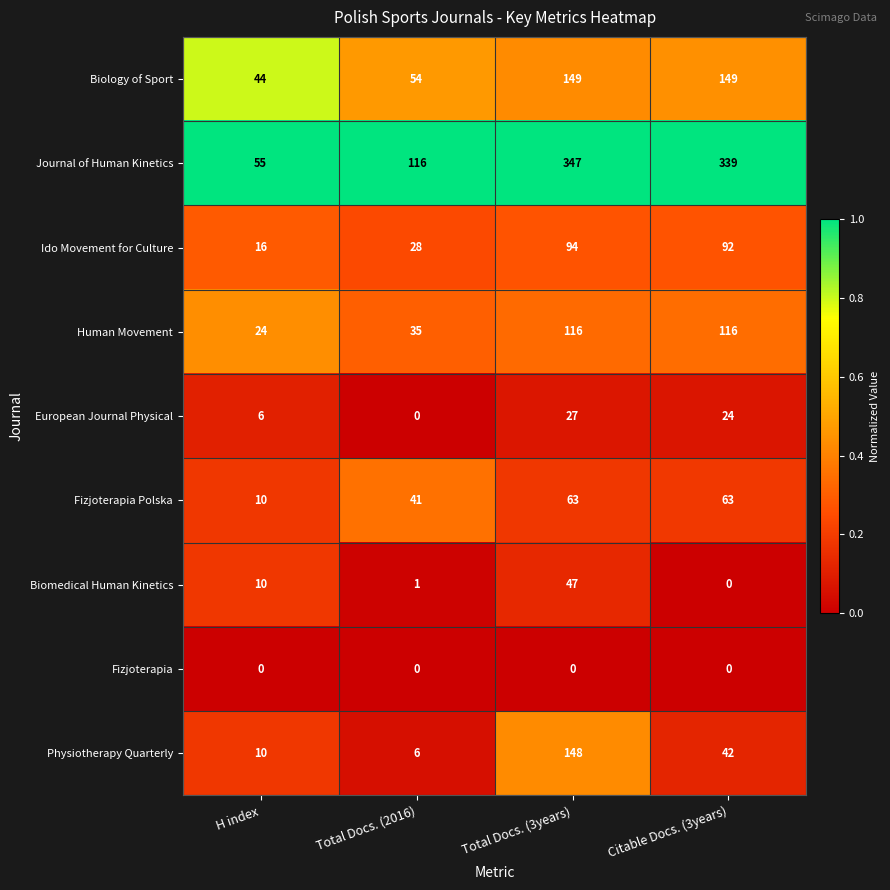

The Human Movement series shows 24 at H index. True or false?

True